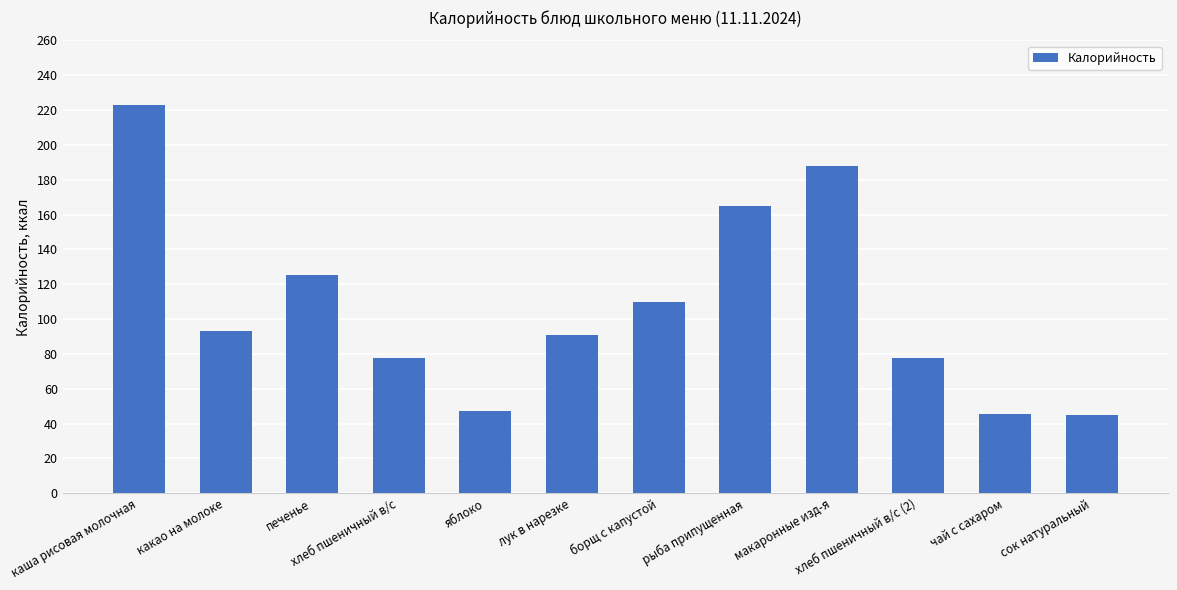

Which has a higher value, чай с сахаром or макаронные изд-я?

макаронные изд-я